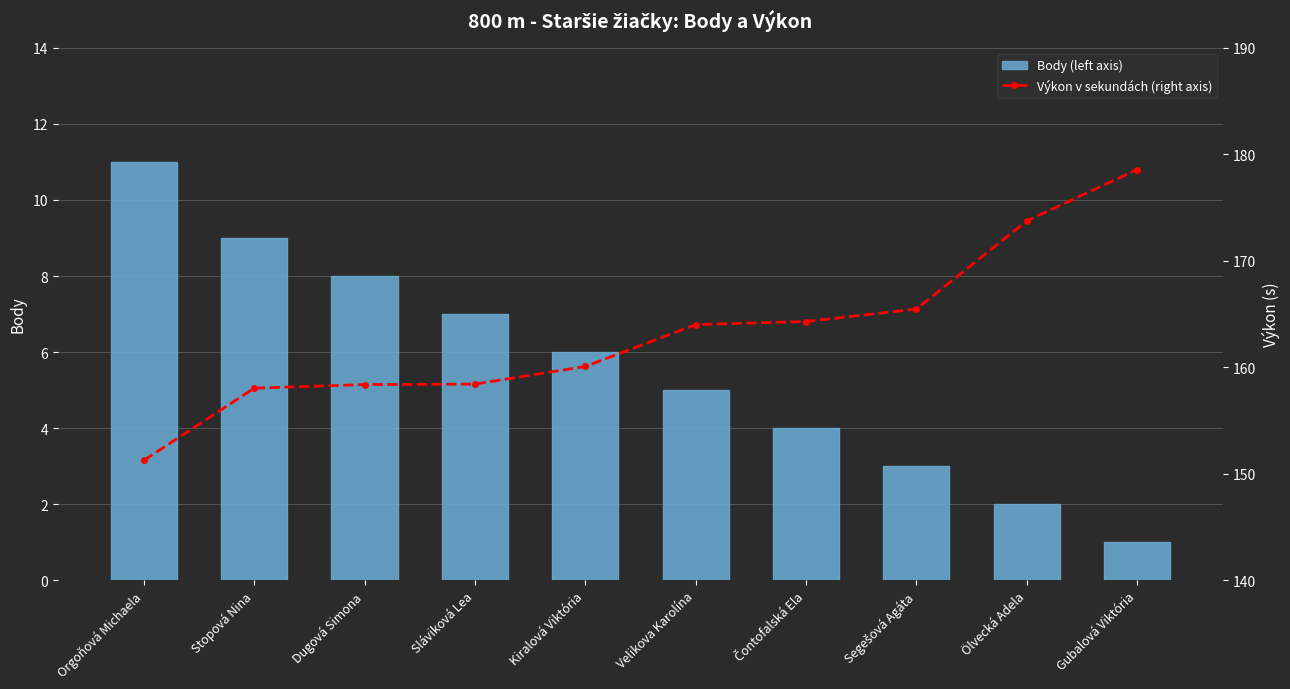

What is the approximate value of Body (left axis) at Orgoňová Michaela?

11